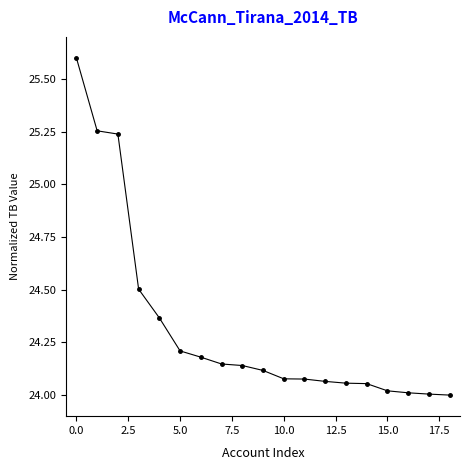

What is the greatest value displayed?

25.6